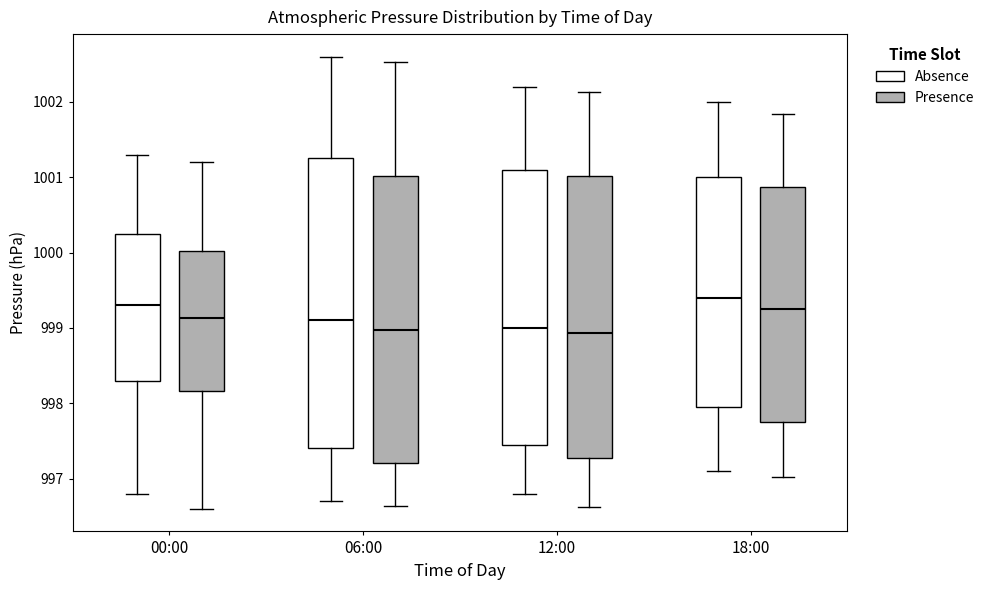

Reading left to right, read every box against the y-axis: the position of its median line, the range the box covers, and the ends of its whiskers. The values are not printed on the chart, so give them approximately, as read against the axis.

00:00 (Absence): median 999.3, box 998.3 to 1000.3, whiskers 996.8 to 1001.3
00:00 (Presence): median 999.1, box 998.2 to 1000.0, whiskers 996.6 to 1001.2
06:00 (Absence): median 999.1, box 997.4 to 1001.3, whiskers 996.7 to 1002.6
06:00 (Presence): median 999.0, box 997.2 to 1001.0, whiskers 996.6 to 1002.5
12:00 (Absence): median 999.0, box 997.5 to 1001.1, whiskers 996.8 to 1002.2
12:00 (Presence): median 998.9, box 997.3 to 1001.0, whiskers 996.6 to 1002.1
18:00 (Absence): median 999.4, box 998.0 to 1001.0, whiskers 997.1 to 1002.0
18:00 (Presence): median 999.3, box 997.8 to 1000.9, whiskers 997.0 to 1001.8